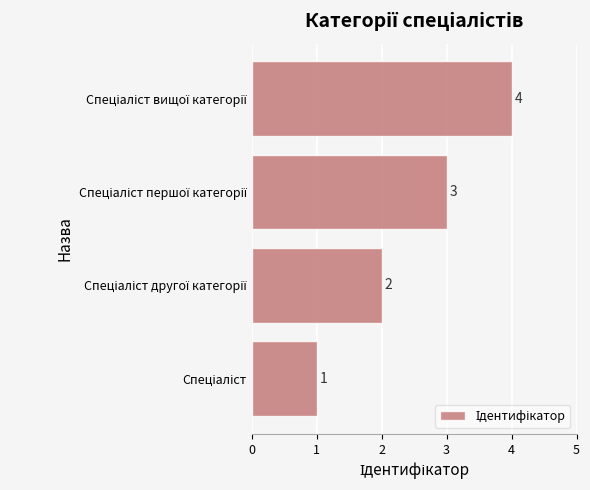

What is the sum of all values?

10